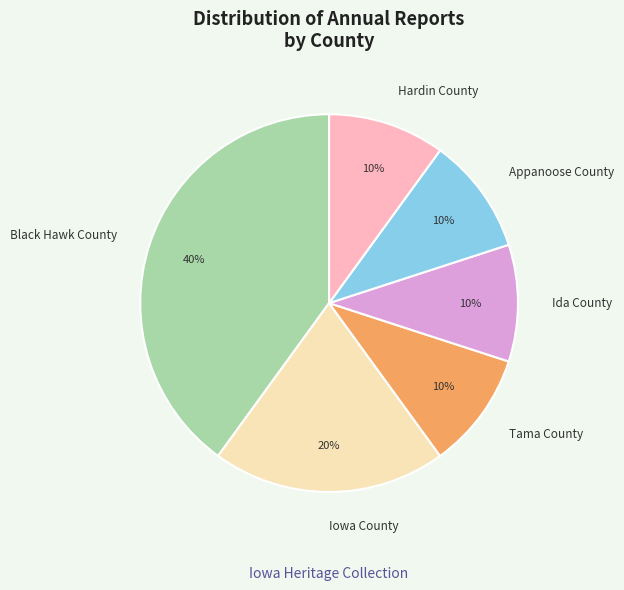

How many slices are in this pie chart?

6